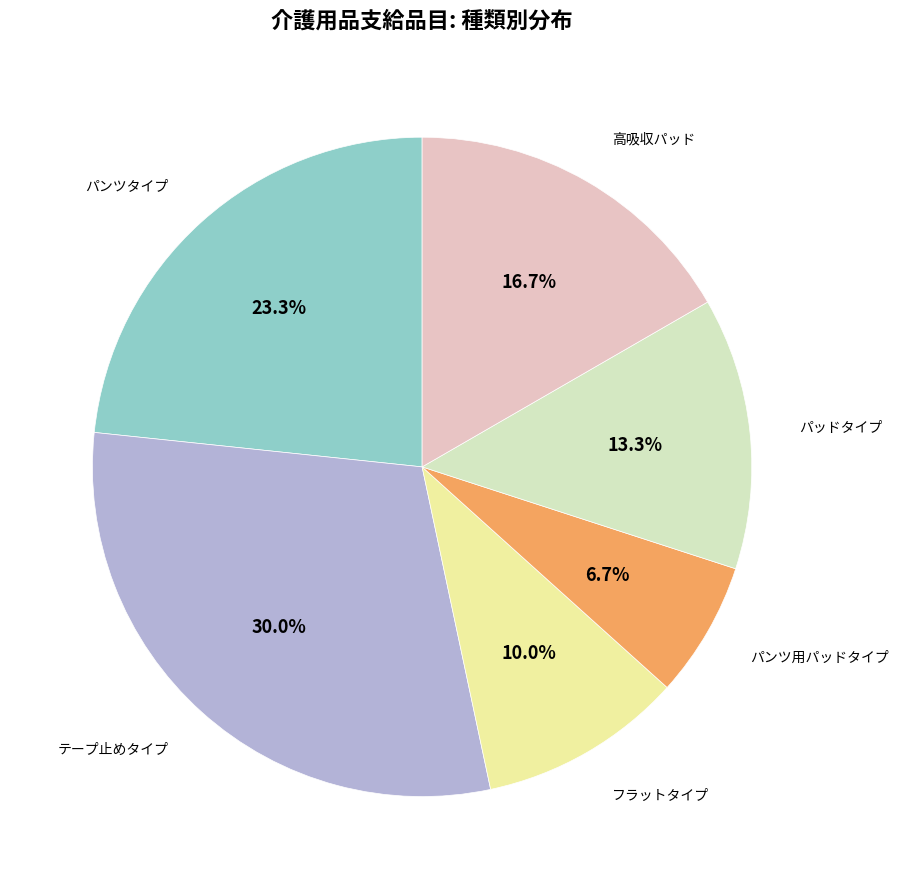

Is there a majority slice in this chart?

No